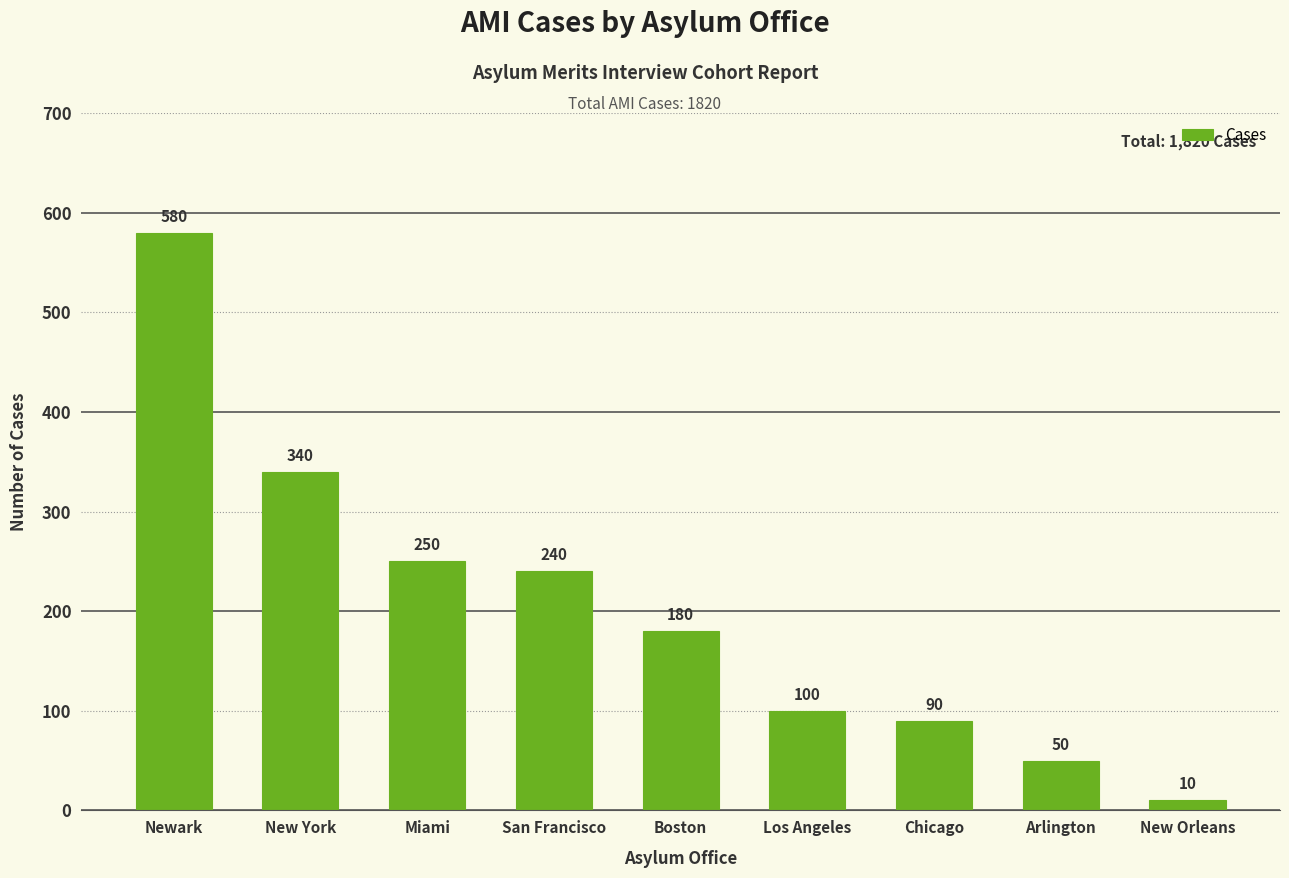

Rank the categories by value from highest to lowest.

Newark, New York, Miami, San Francisco, Boston, Los Angeles, Chicago, Arlington, New Orleans